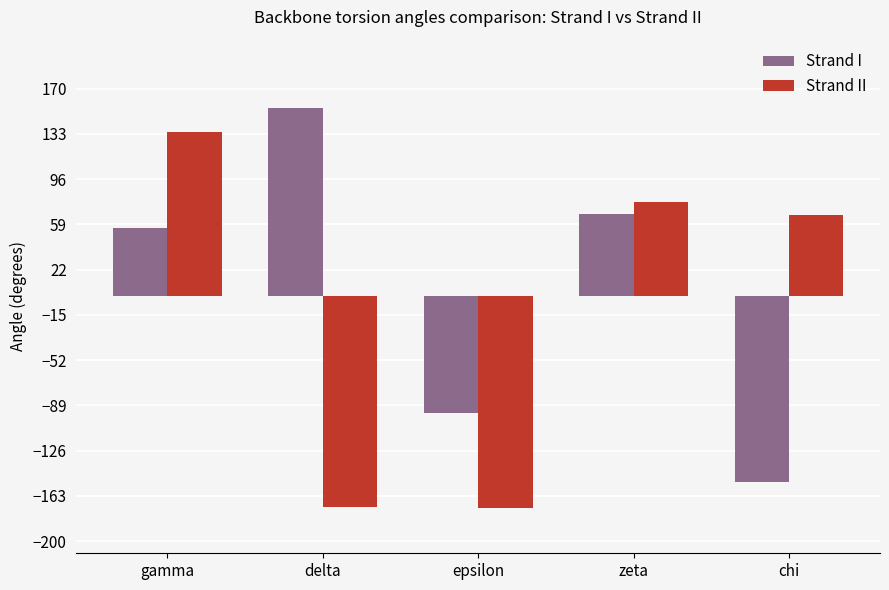

What is the label of the 2nd bar from the right?

zeta